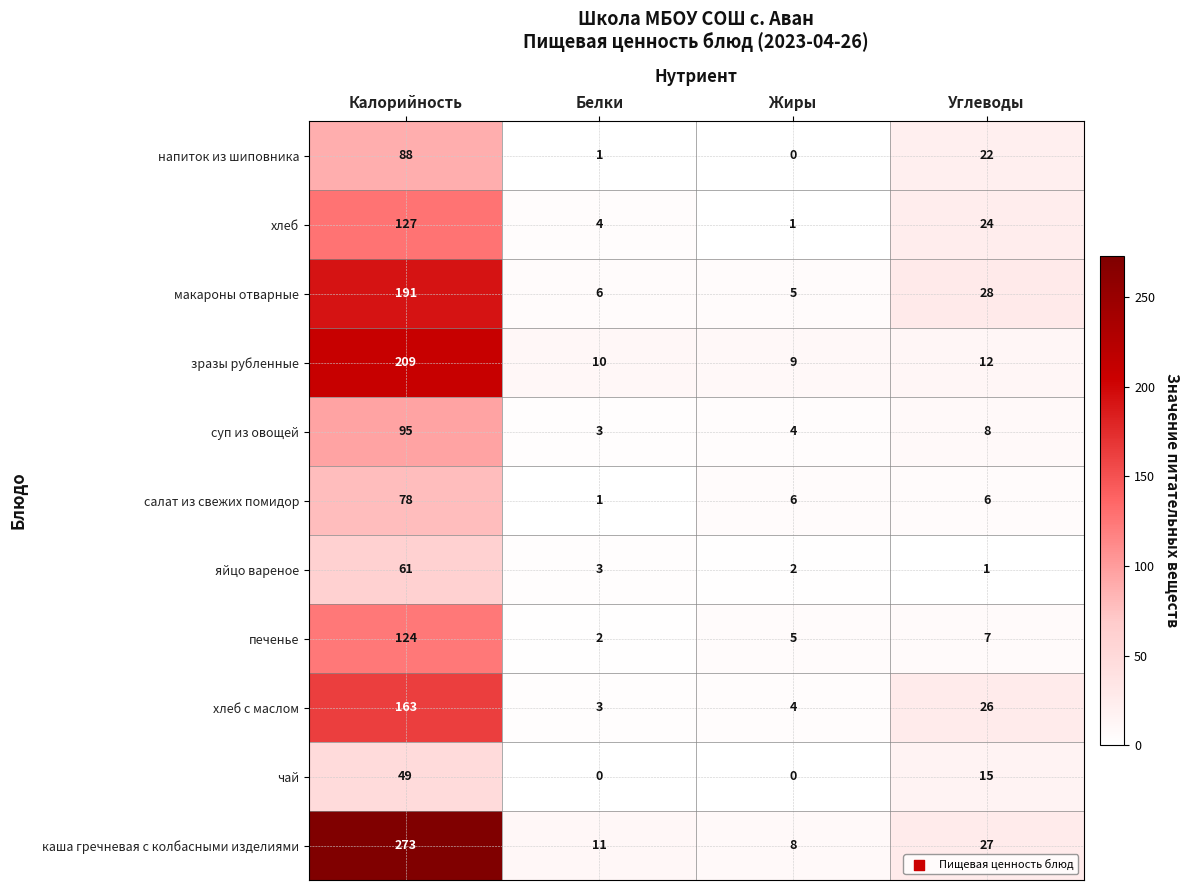

Rank the categories by макароны отварные value from highest to lowest.

Калорийность, Углеводы, Белки, Жиры